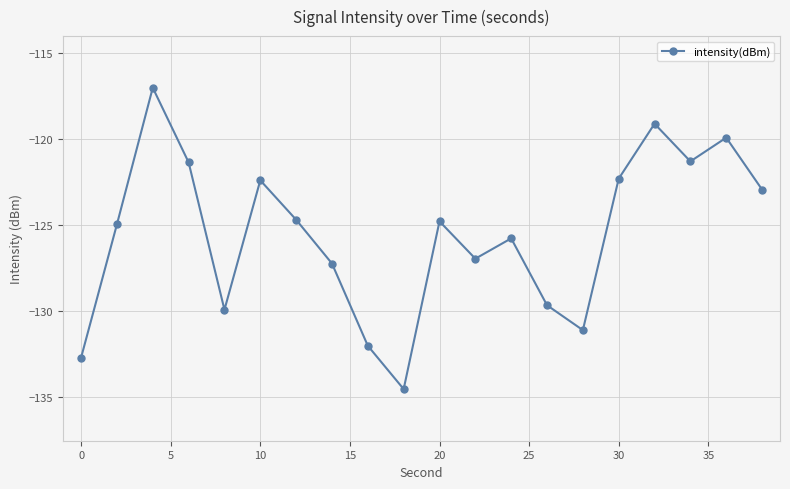

How many points are lower than both their immediate neighbors (excluding endpoints)?

5